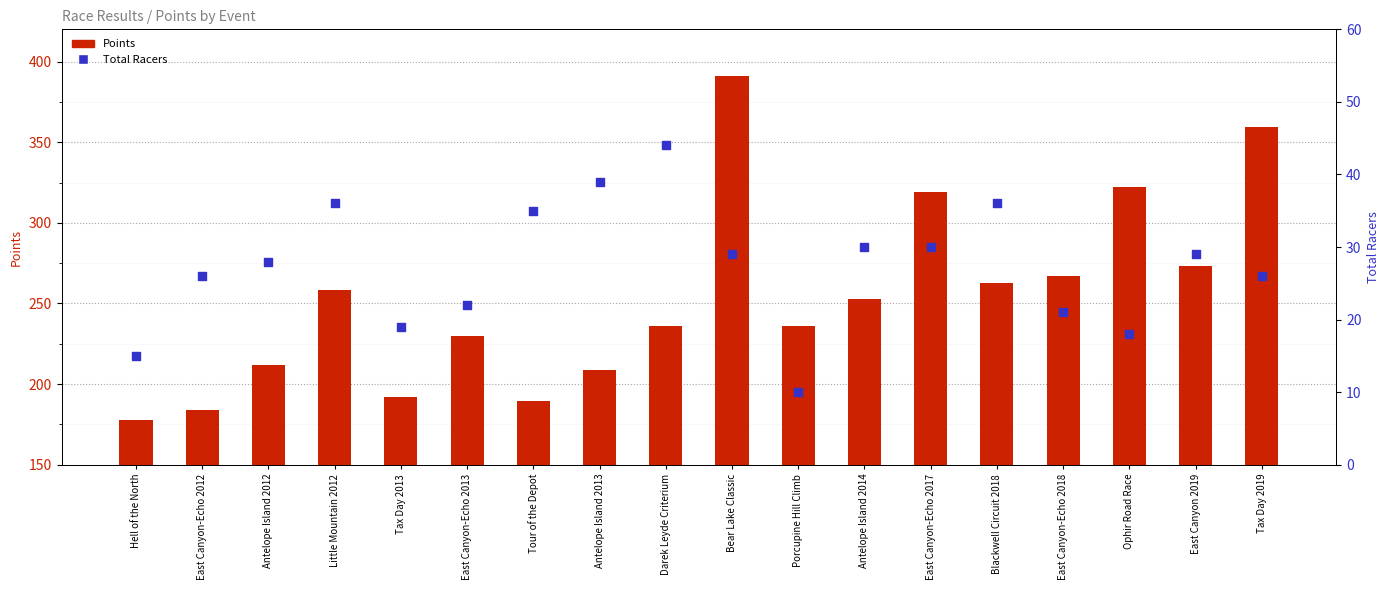

Which series reaches the maximum Y coordinate?

Points